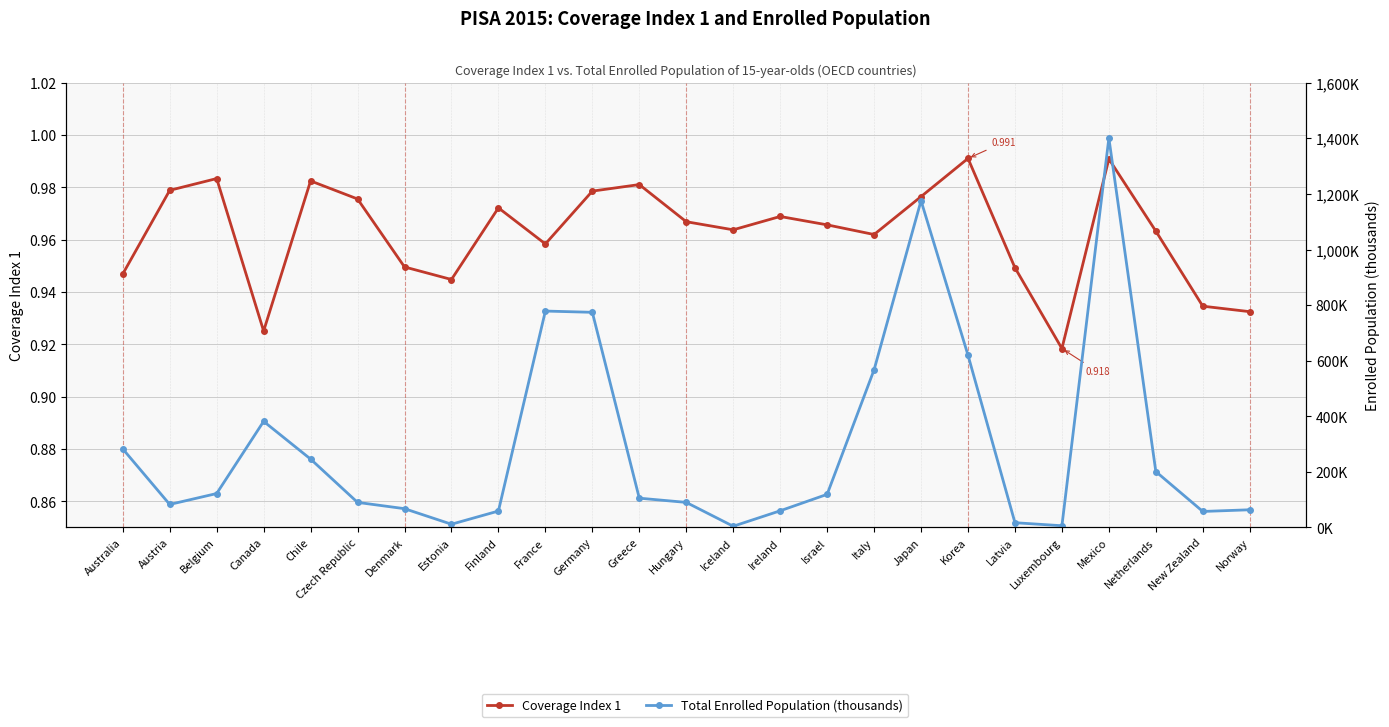

List the labels in order of Total Enrolled Population (thousands) value, smallest first.

Iceland, Luxembourg, Estonia, Latvia, New Zealand, Finland, Ireland, Norway, Denmark, Austria, Hungary, Czech Republic, Greece, Israel, Belgium, Netherlands, Chile, Australia, Canada, Italy, Korea, Germany, France, Japan, Mexico